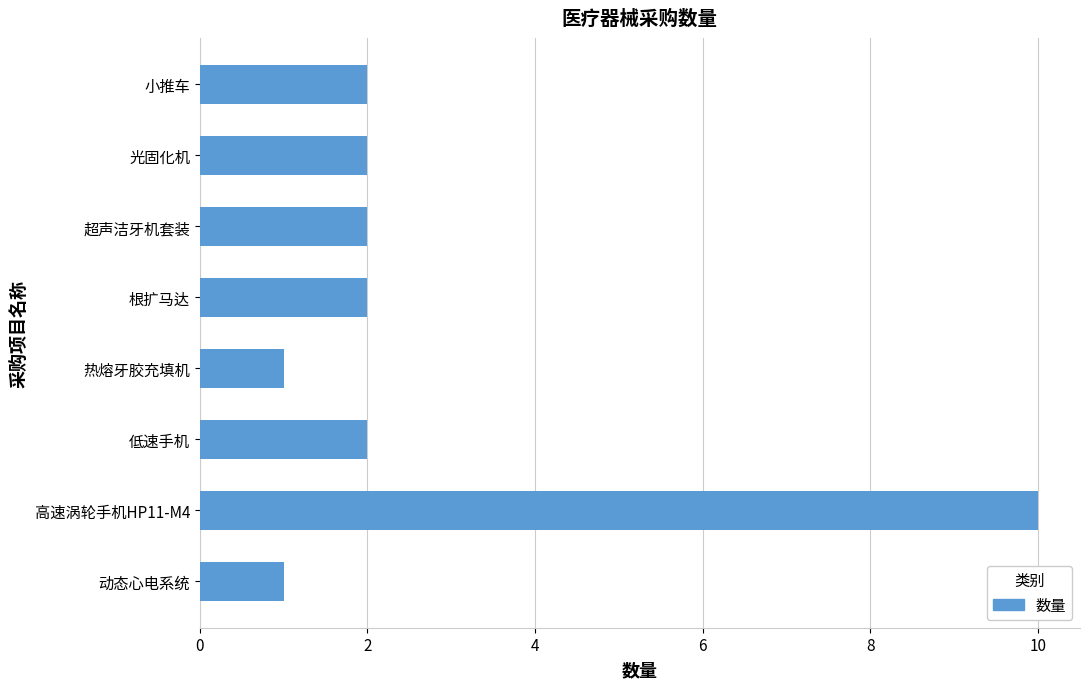

Count the values in the range 2 to 3.

5